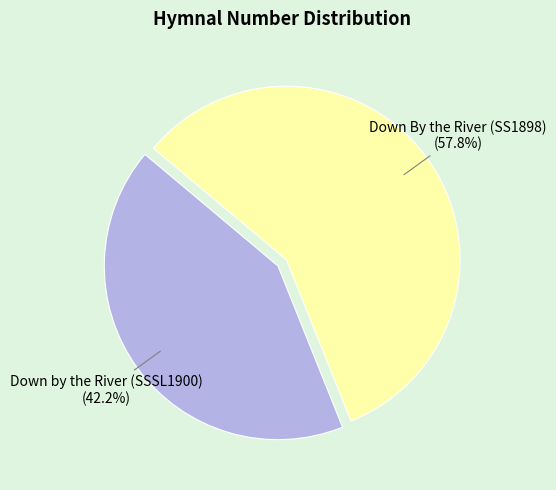

What is the ratio of the value at Down by the River (SSSL1900) to the value at Down By the River (SS1898)?

0.7